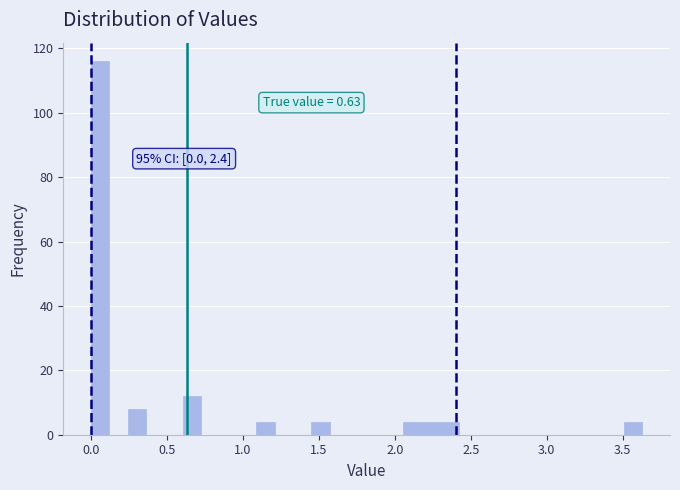

Read against the x-axis, roughly where is the centre of the tallest bar?

0.05